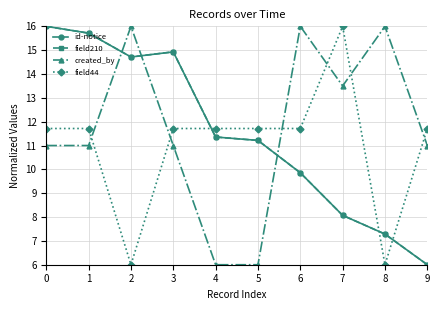

List the labels in order of field44 value, smallest first.

2, 8, 0, 1, 3, 4, 5, 6, 9, 7